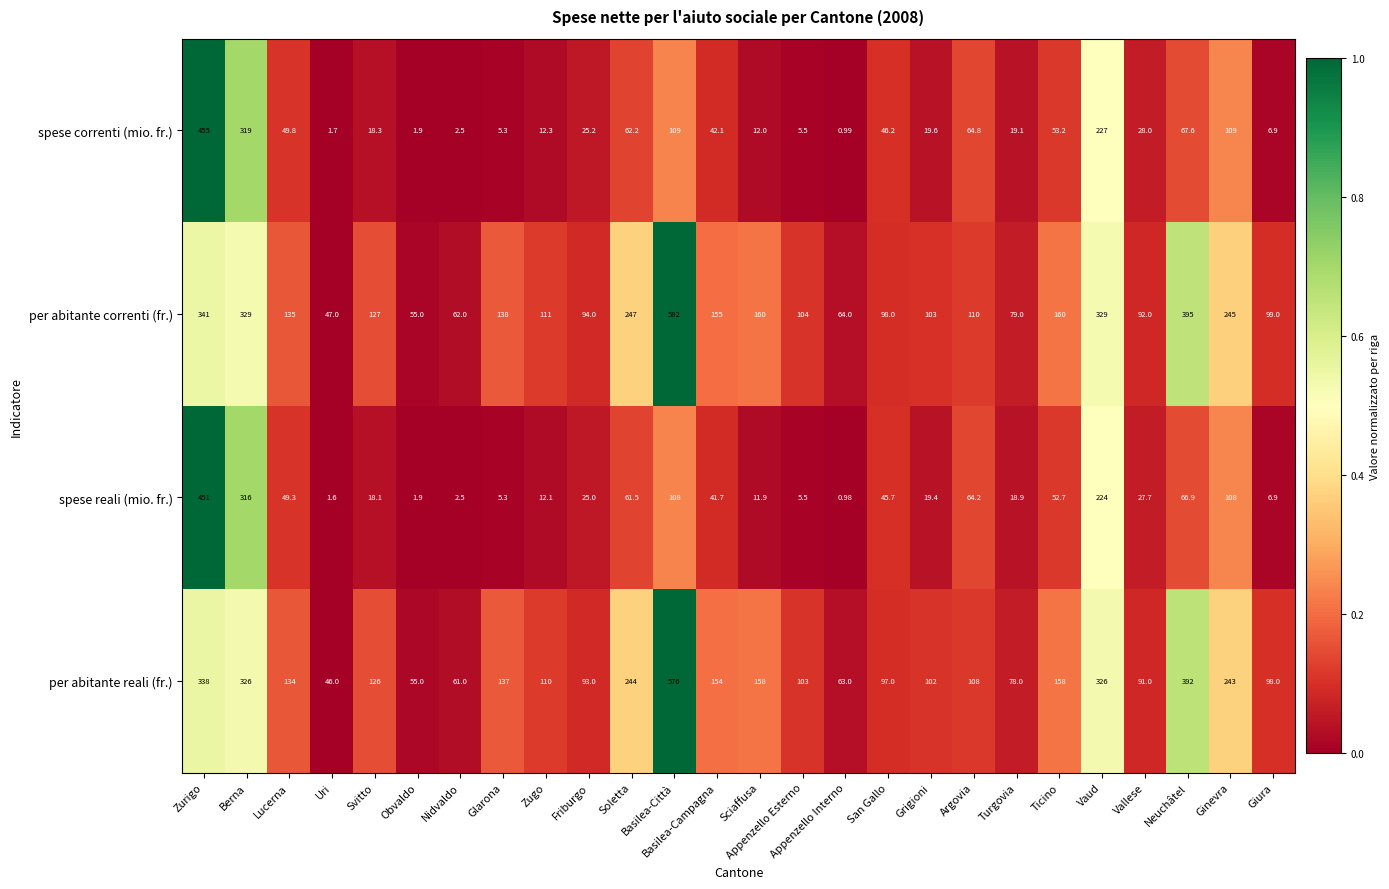

Which series has the widest spread of values?

per abitante correnti (fr.)